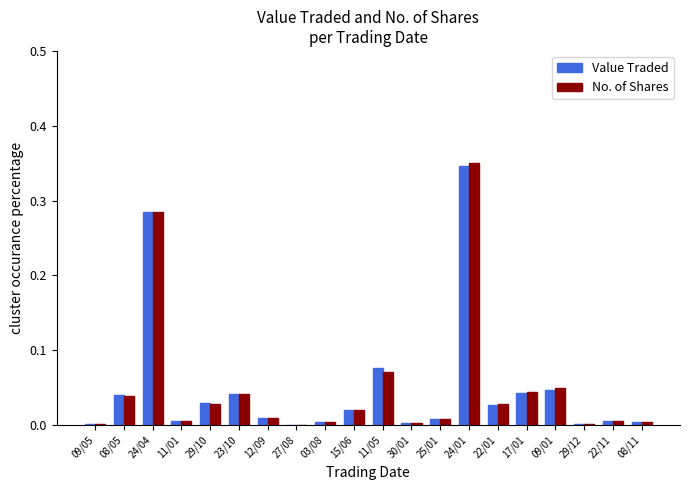

Which series has the widest spread of values?

No. of Shares